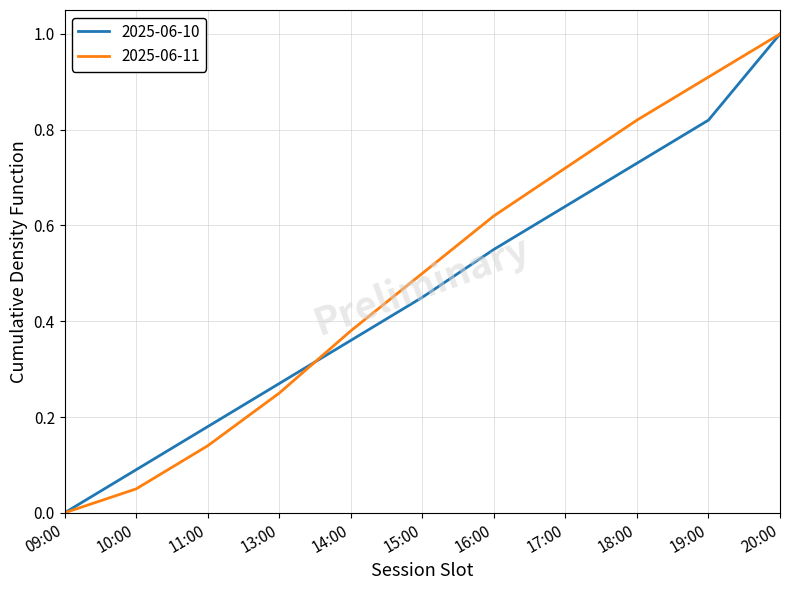

Is the value of 2025-06-10 at 14:00 greater than the value of 2025-06-11 at 20:00?

No